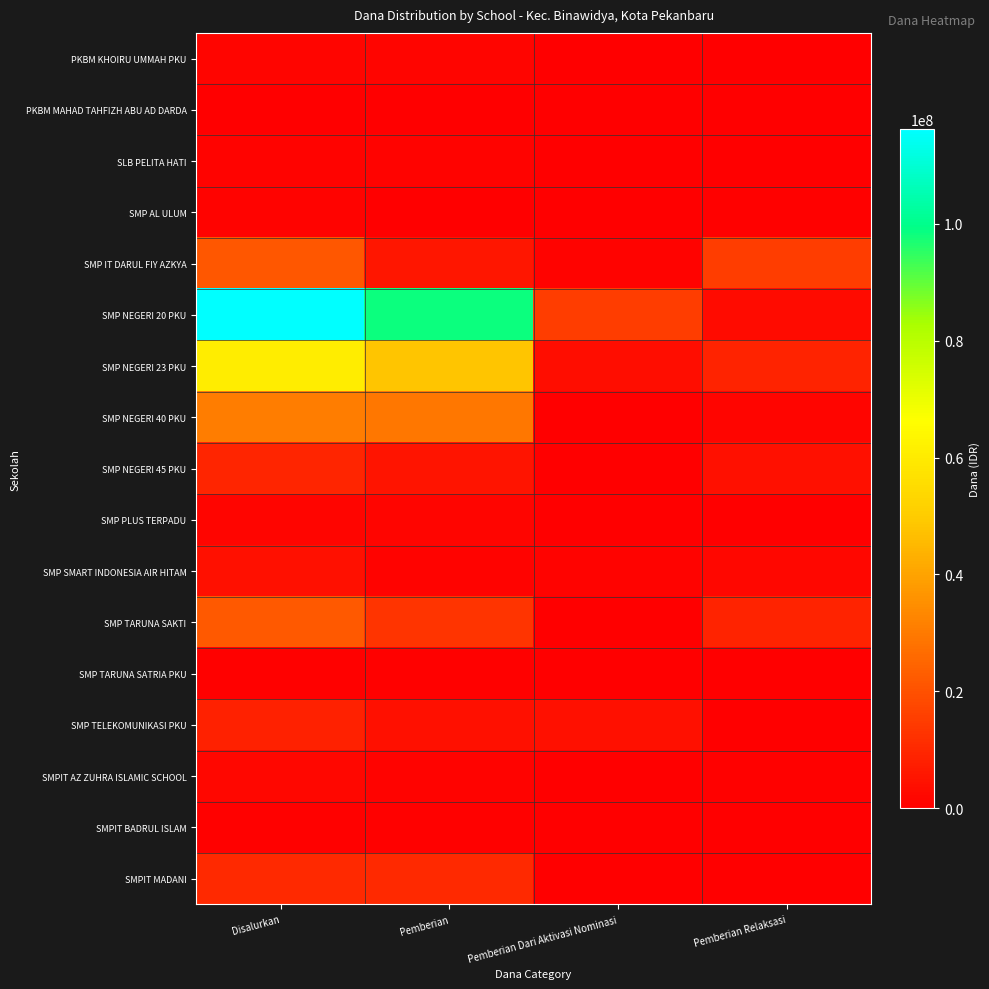

At which category is the sum across all series the highest?

Disalurkan